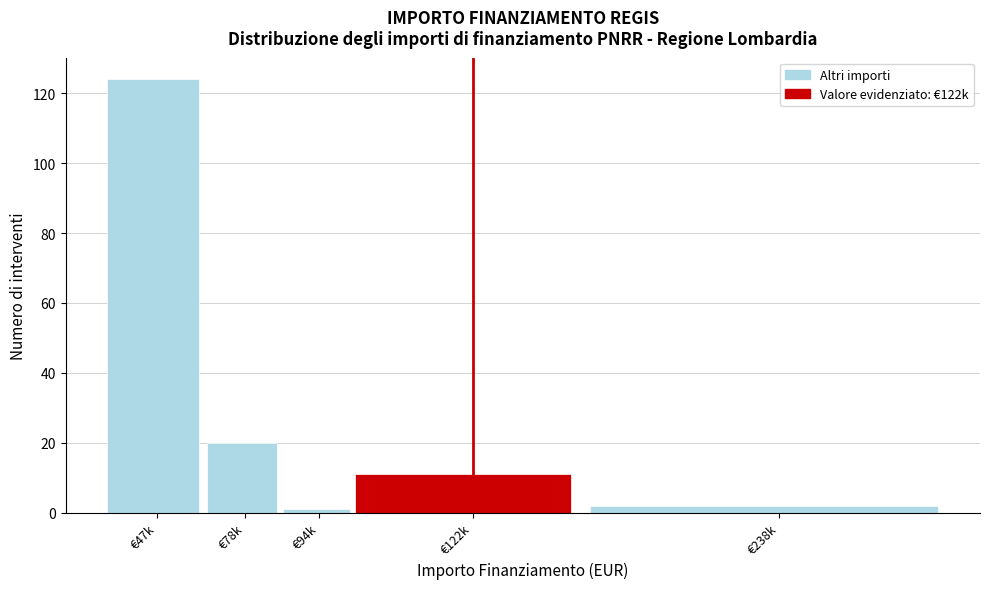

Reading right to left, extract all data points from this chart.

2	11	1	20	124